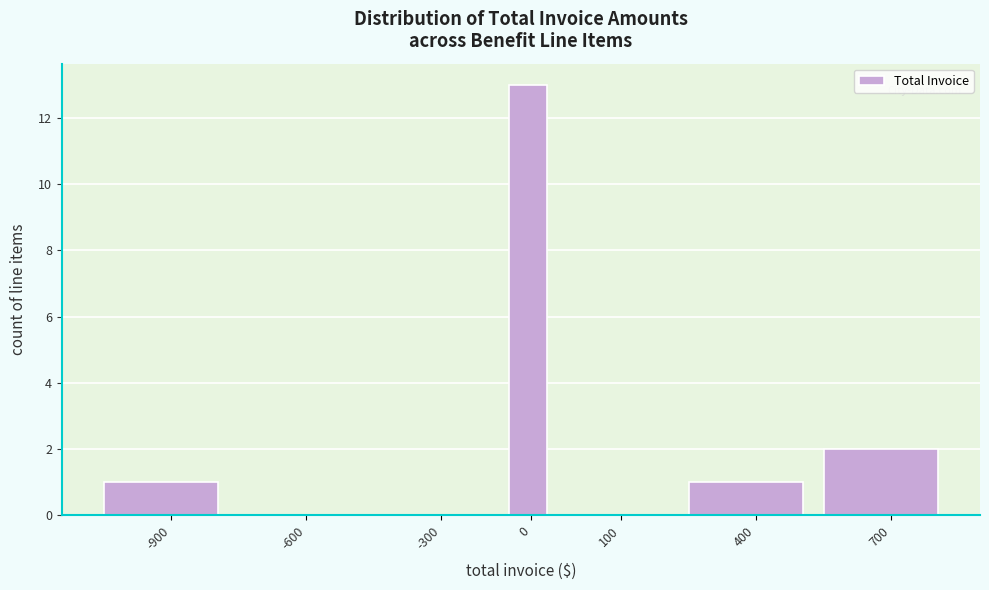

Reading left to right, what are all the values shown in this chart?

-900=1	-600=0	-300=0	0=13	100=0	400=1	700=2